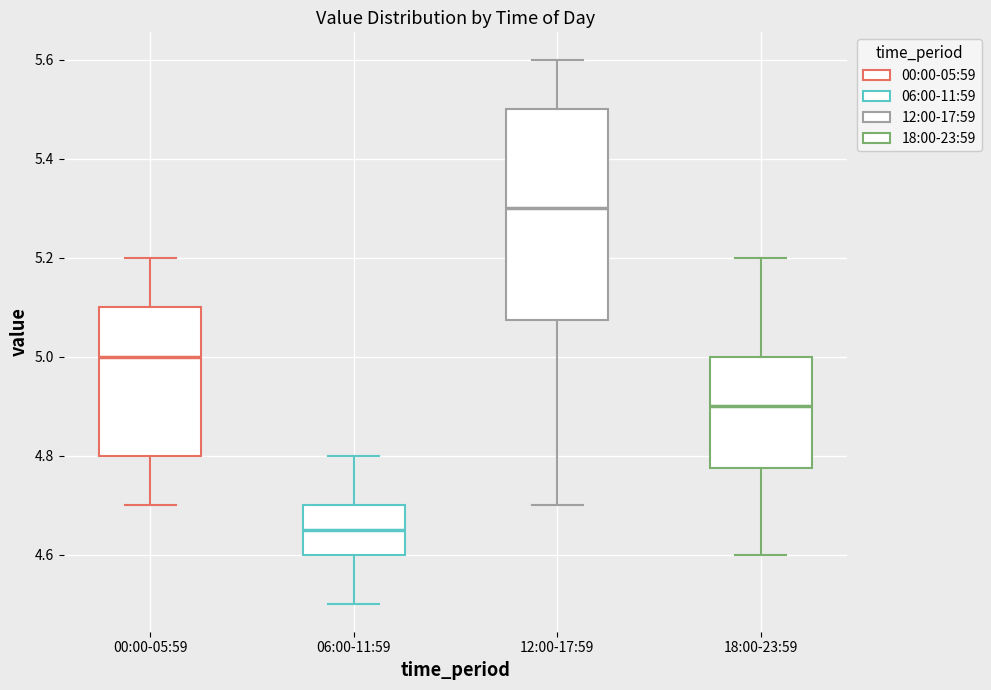

Which box's median line is the highest?

12:00-17:59